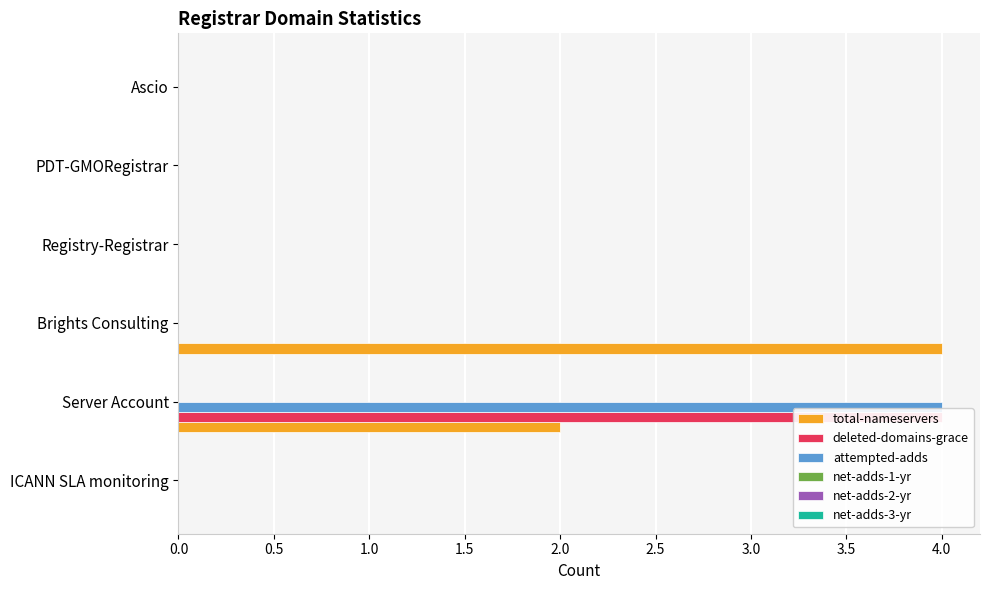

True or false: net-adds-2-yr has a value of 0.0 at 2.0.

False